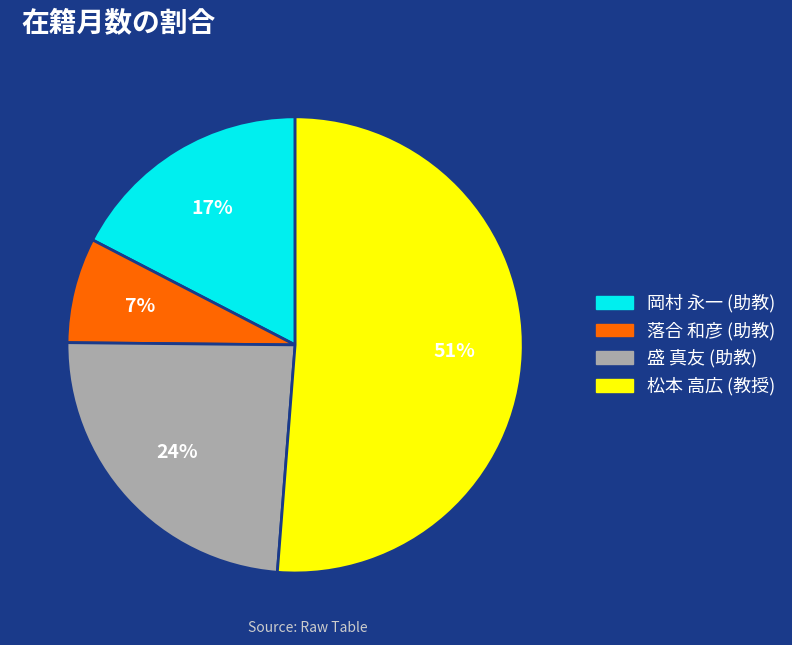

Which category has the biggest portion of the pie?

松本 高広 (教授)